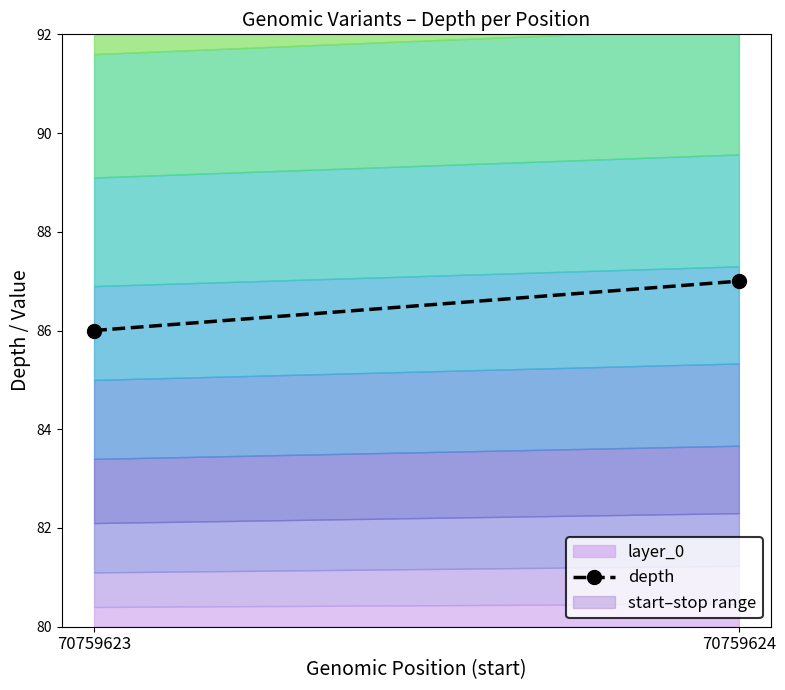

What is the maximum value shown in the chart?

87